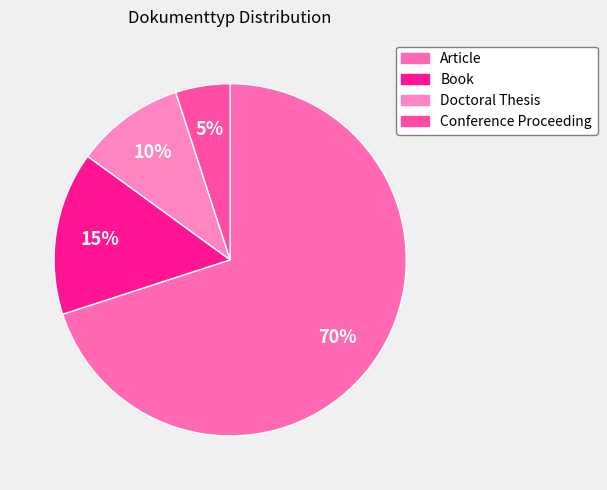

Count the number of slices in the pie.

4